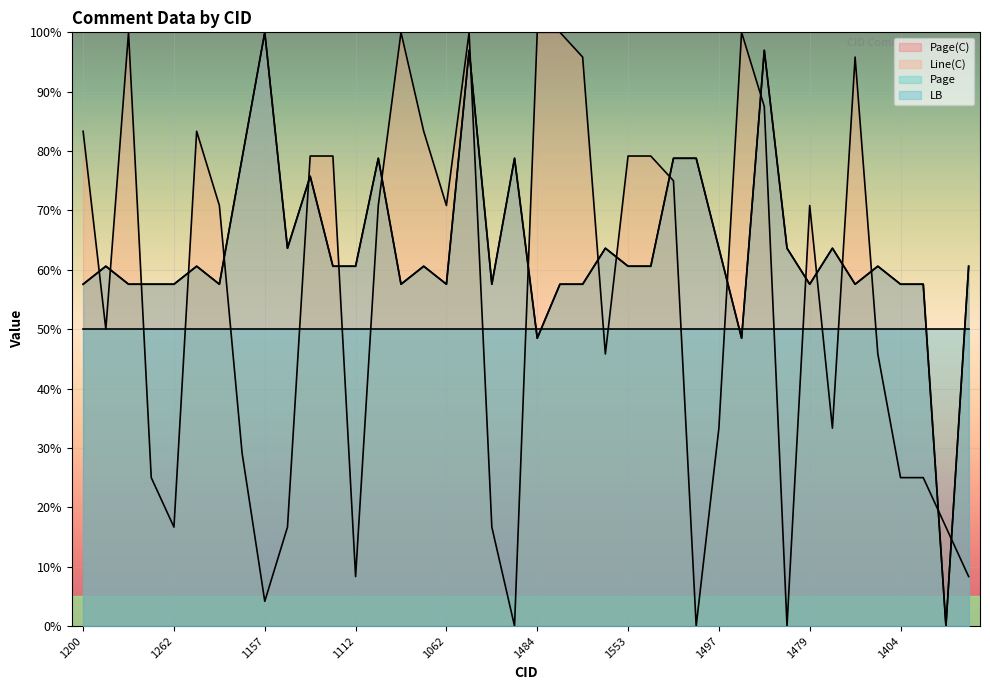

Reading right to left, extract all data points from this chart.

Page(C): 1598=60.6	1402=0.0	1403=57.6	1404=57.6	1405=60.6	1439=57.6	1477=63.6	1479=57.6	1304=63.6	1485=97.0	1272=48.5	1497=63.6	1511=78.8	1526=78.8	1552=60.6	1553=60.6	1555=63.6	1594=57.6	1596=57.6	1484=48.5	1216=78.8	1007=57.6	1053=97.0	1062=57.6	1064=60.6	1086=57.6	1090=78.8	1112=60.6	1127=60.6	1395=75.8	1212=63.6	1157=100.0	1217=78.8	1256=57.6	1257=60.6	1262=57.6	1263=57.6	1266=57.6	1267=60.6	1200=57.6
Line(C): 1598=8.3	1402=16.7	1403=25.0	1404=25.0	1405=45.8	1439=95.8	1477=33.3	1479=70.8	1304=0.0	1485=87.5	1272=100.0	1497=33.3	1511=0.0	1526=75.0	1552=79.2	1553=79.2	1555=45.8	1594=95.8	1596=100.0	1484=100.0	1216=0.0	1007=16.7	1053=100.0	1062=70.8	1064=83.3	1086=100.0	1090=70.8	1112=8.3	1127=79.2	1395=79.2	1212=16.7	1157=4.2	1217=29.2	1256=70.8	1257=83.3	1262=16.7	1263=25.0	1266=100.0	1267=50.0	1200=83.3
Page: 1598=60.6	1402=0.0	1403=57.6	1404=57.6	1405=60.6	1439=57.6	1477=63.6	1479=57.6	1304=63.6	1485=97.0	1272=48.5	1497=63.6	1511=78.8	1526=78.8	1552=60.6	1553=60.6	1555=63.6	1594=57.6	1596=57.6	1484=48.5	1216=78.8	1007=57.6	1053=97.0	1062=57.6	1064=60.6	1086=57.6	1090=78.8	1112=60.6	1127=60.6	1395=75.8	1212=63.6	1157=100.0	1217=78.8	1256=57.6	1257=60.6	1262=57.6	1263=57.6	1266=57.6	1267=60.6	1200=57.6